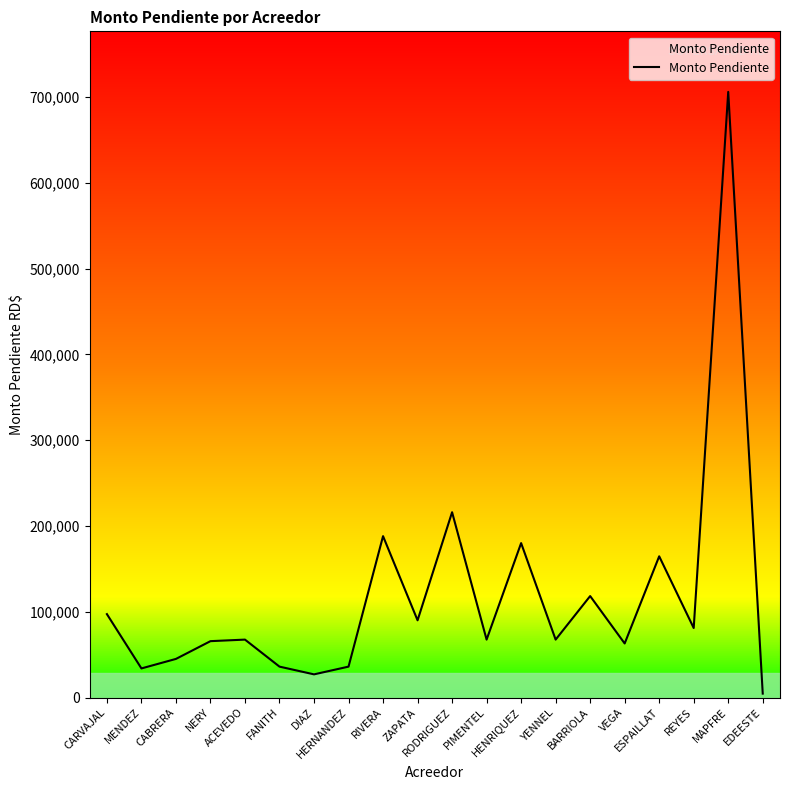

What is the difference between the maximum and minimum values?

701463.5